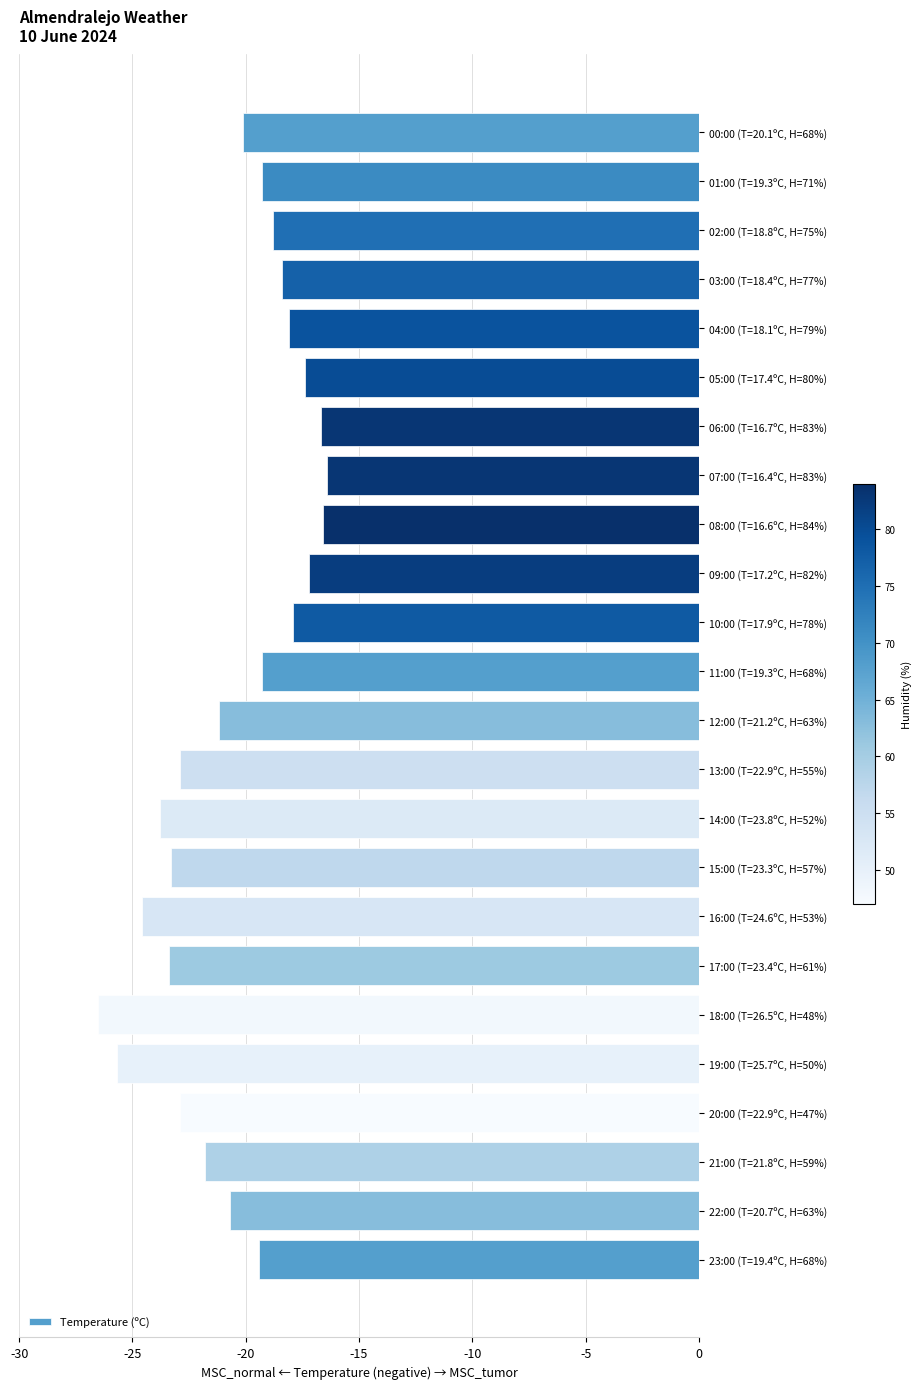

What is the change in value from 23:00 (T=19.4ºC, H=68%) to 19:00 (T=25.7ºC, H=50%)?

-6.3